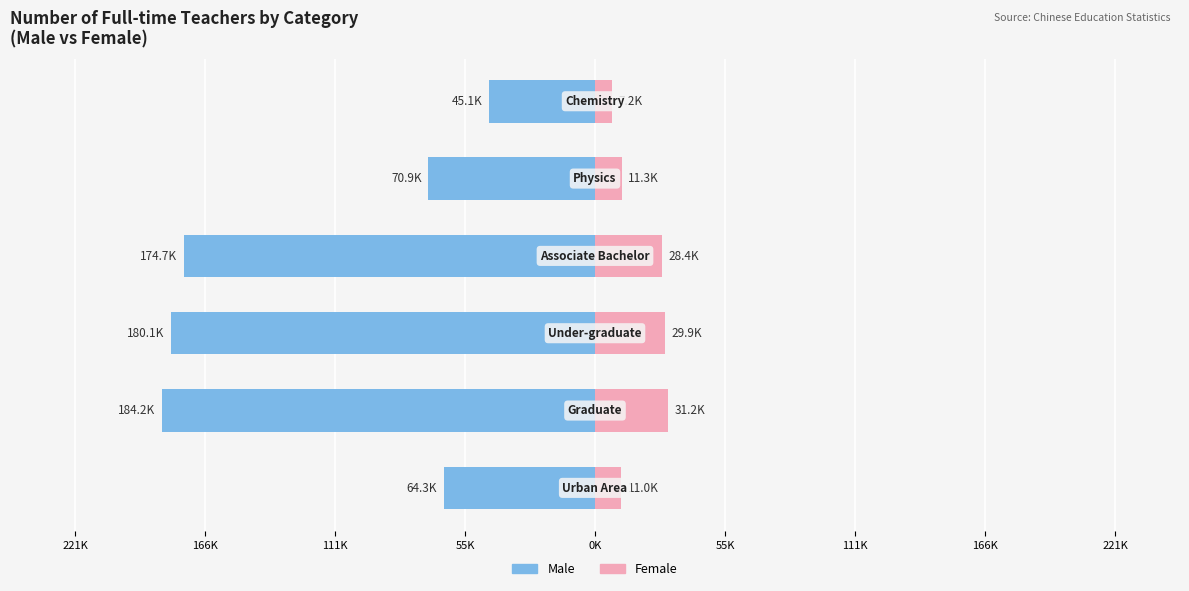

Which series has the widest spread of values?

Male